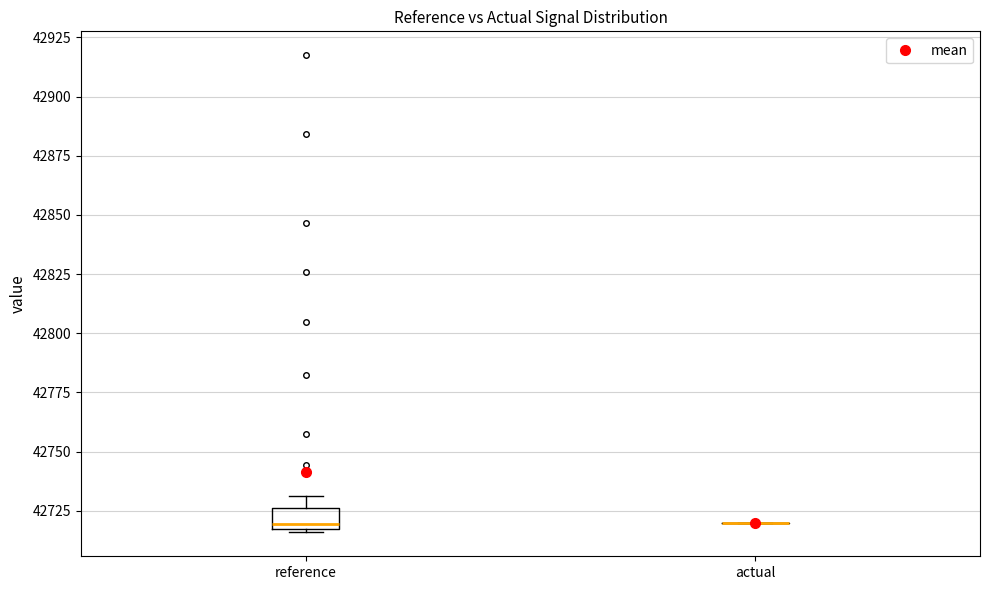

Comparing the boxes themselves (not the whiskers), which one is the tallest?

reference